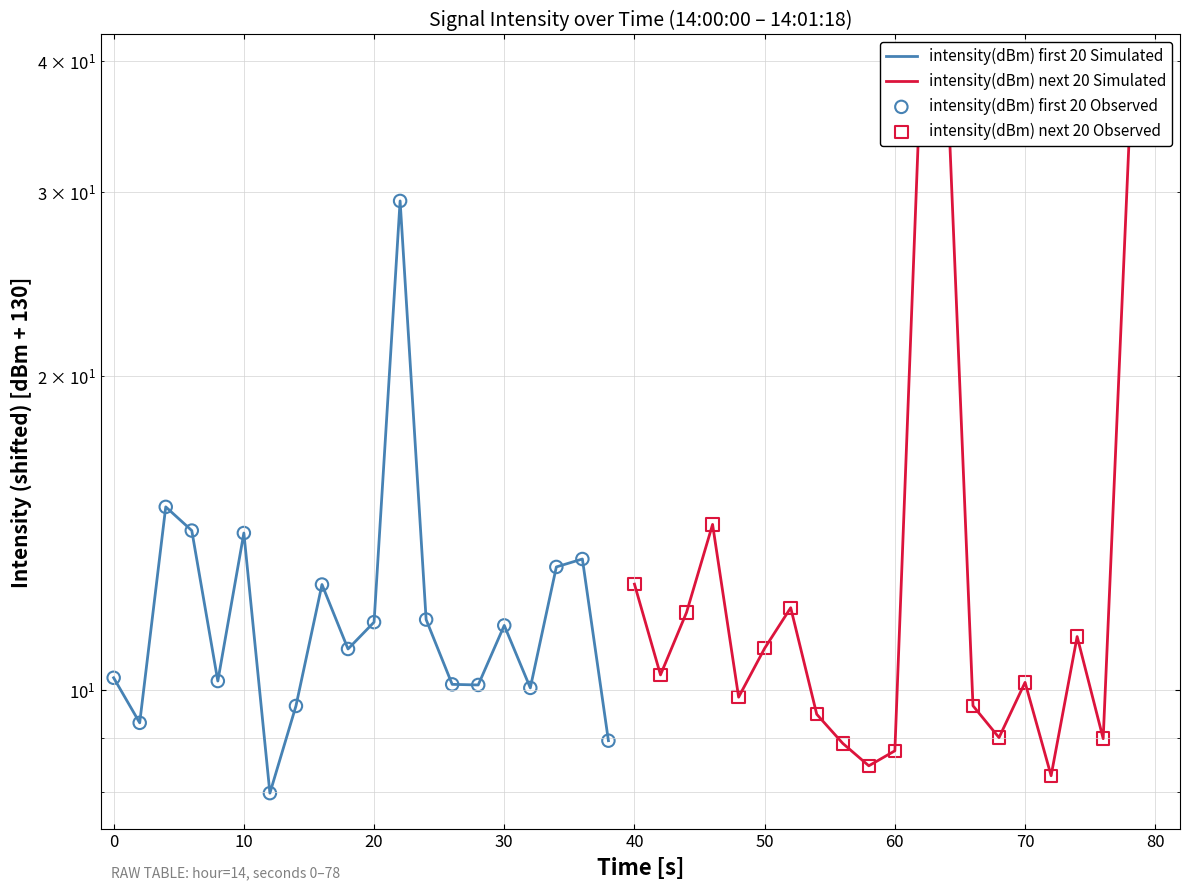

Which series contains the highest Y value?

intensity(dBm) next 20 Simulated